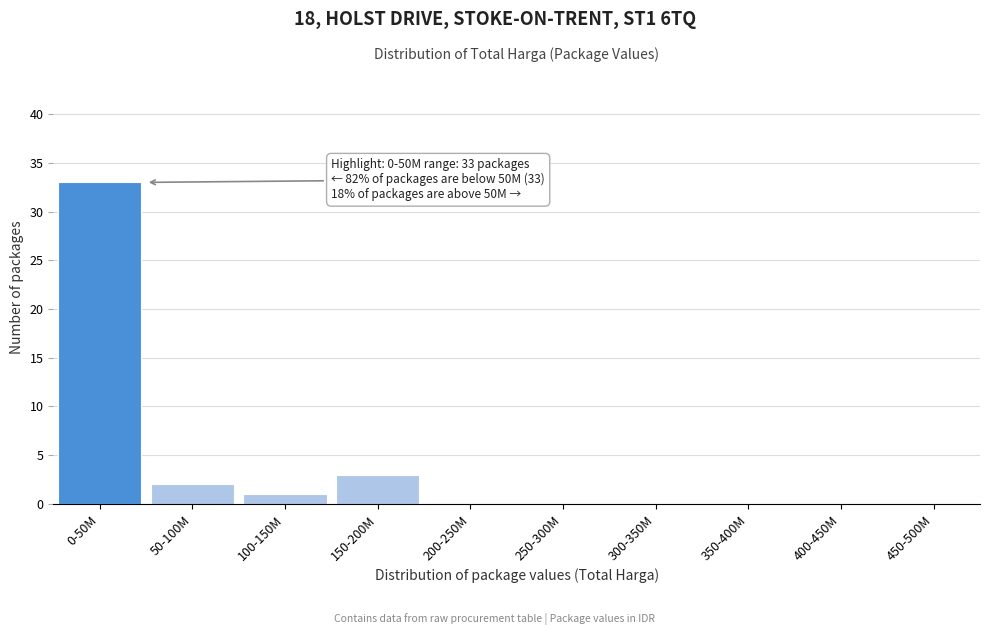

Reading right to left, extract all data points from this chart.

450-500M=0	400-450M=0	350-400M=0	300-350M=0	250-300M=0	200-250M=0	150-200M=3	100-150M=1	50-100M=2	0-50M=33